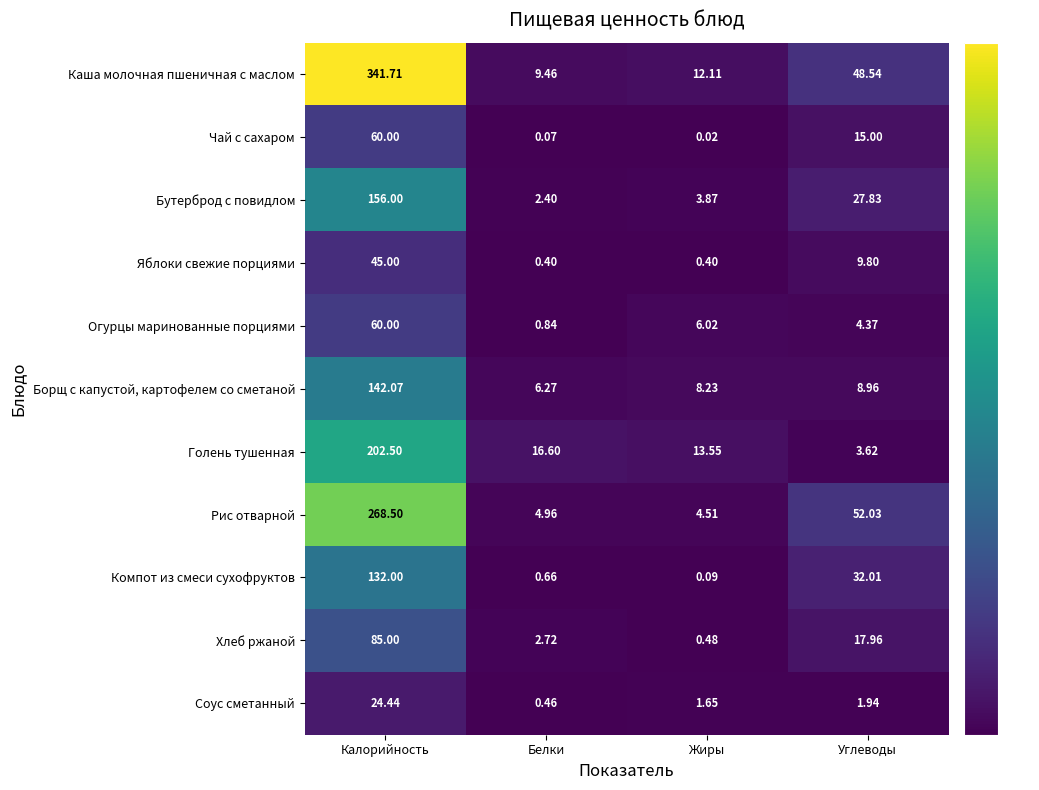

At which category is the sum across all series the highest?

Калорийность